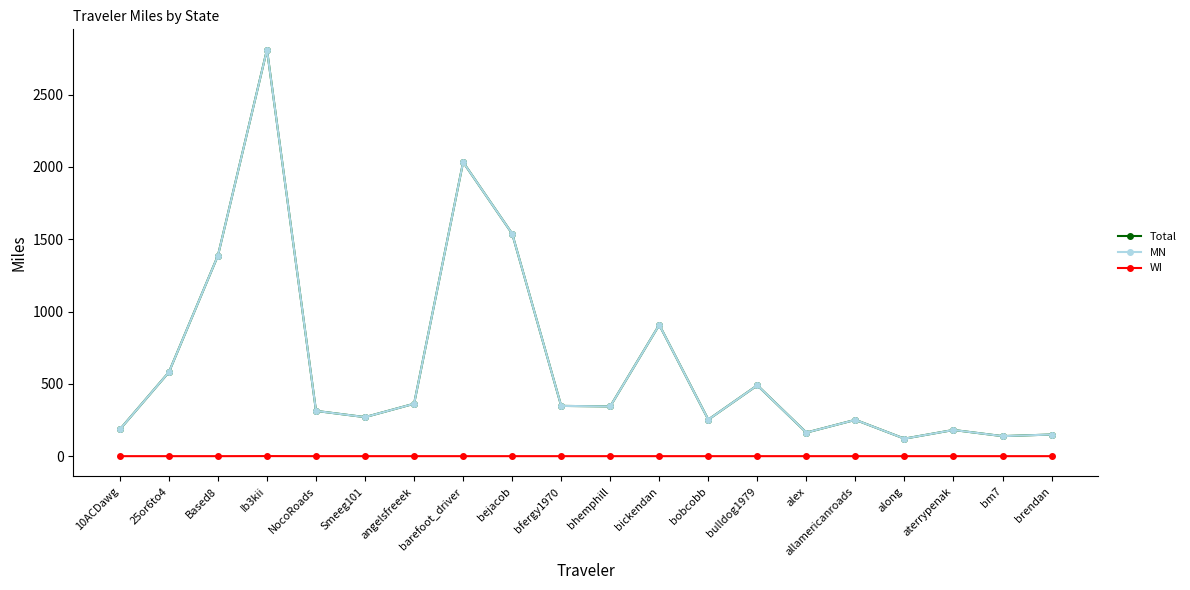

Which series has the largest range (max minus min)?

Total